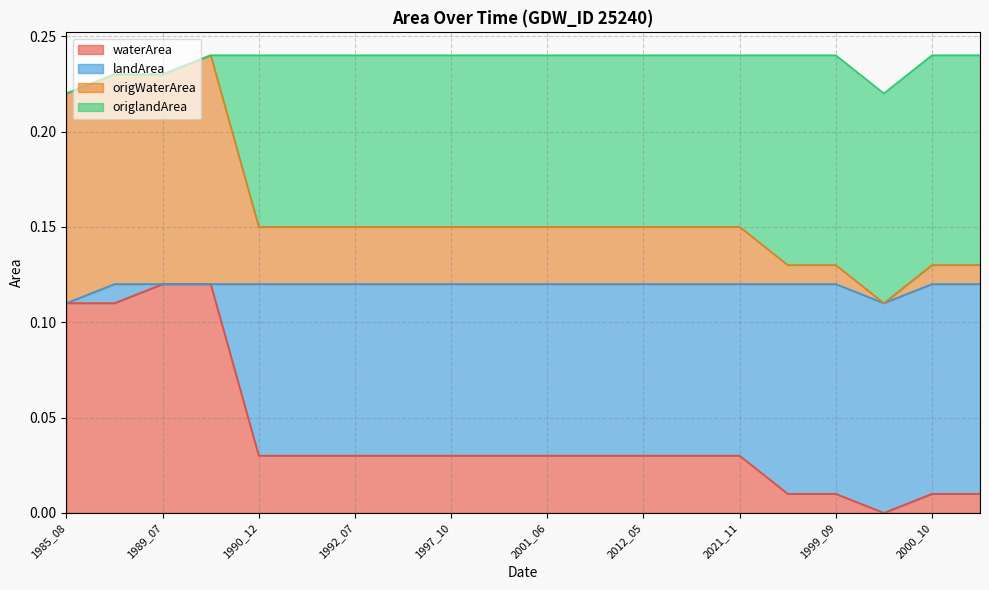

What is the difference between the second highest and minimum values in the landArea series?

0.1